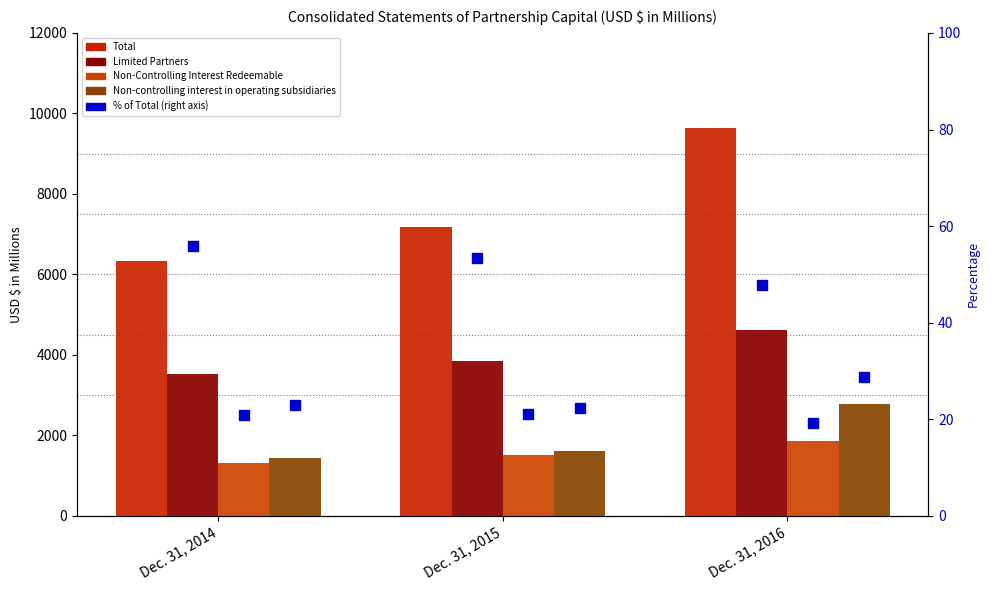

Count the number of categories in the chart.

3